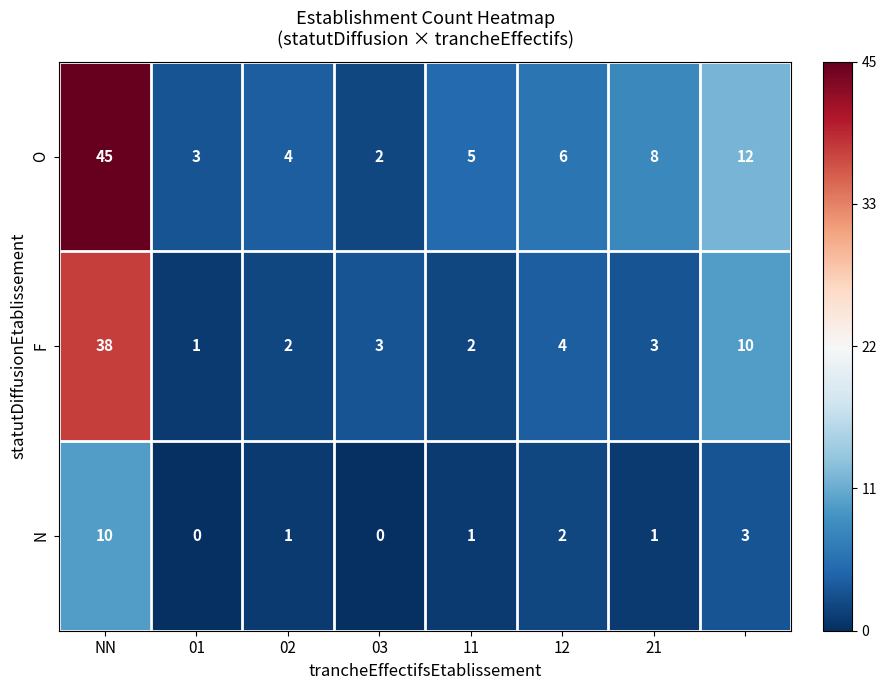

Reading left to right, transcribe all the data shown in this chart.

O: 45	3	4	2	5	6	8	12
F: 38	1	2	3	2	4	3	10
N: 10	0	1	0	1	2	1	3